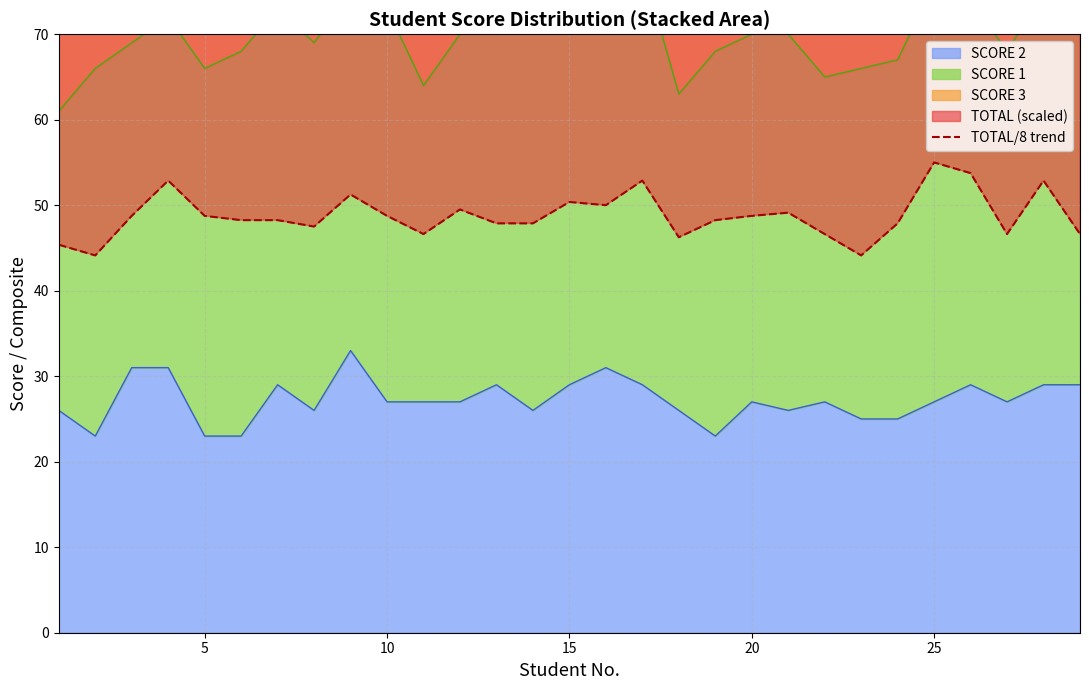

What is the maximum value for SCORE 2?

33